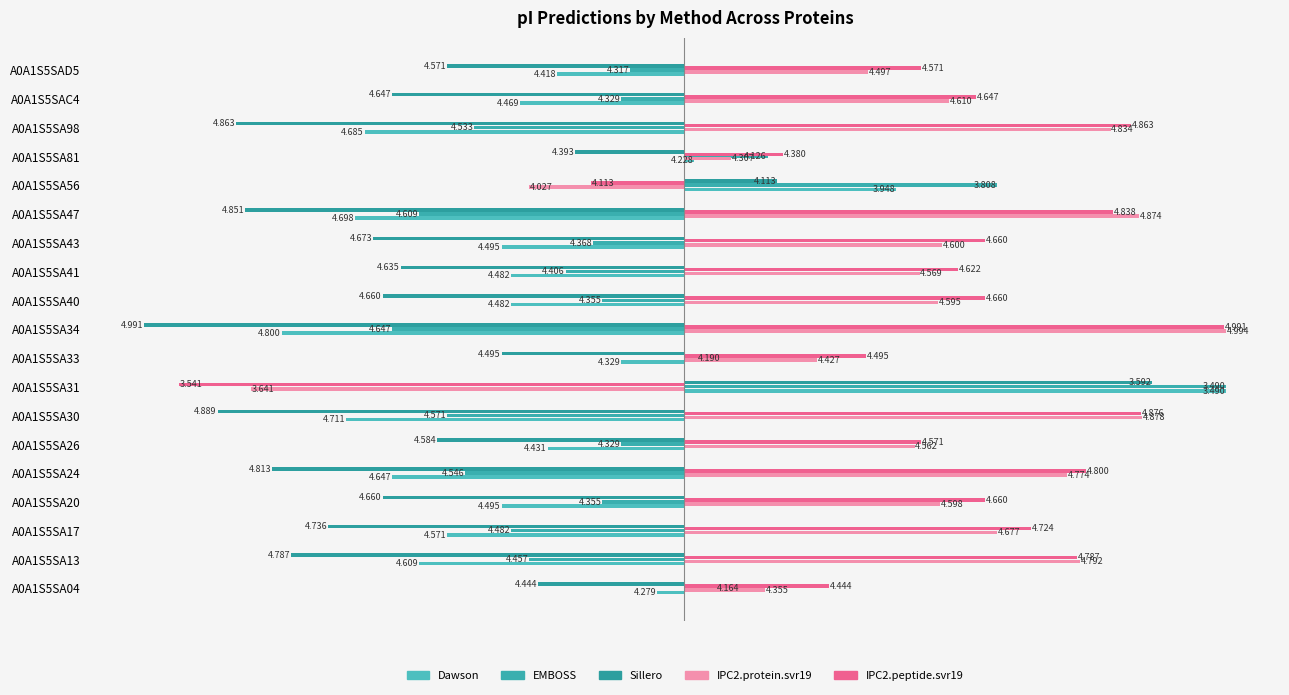

Are the bars horizontal?

Yes